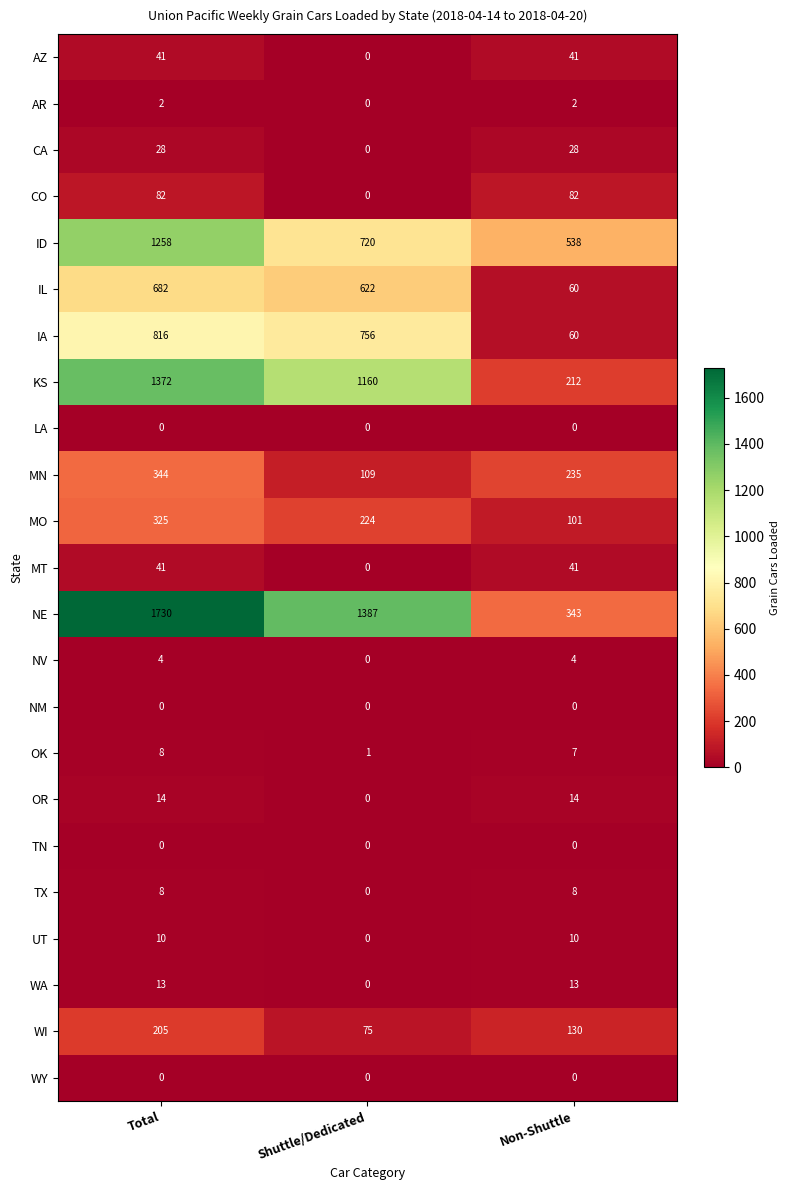

Count the number of data series in this chart.

23